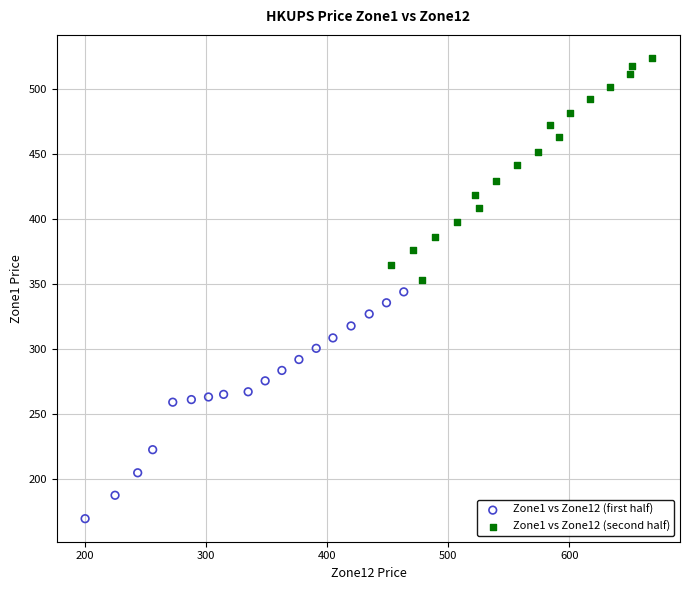

Which series contains the highest Y value?

Zone1 vs Zone12 (second half)